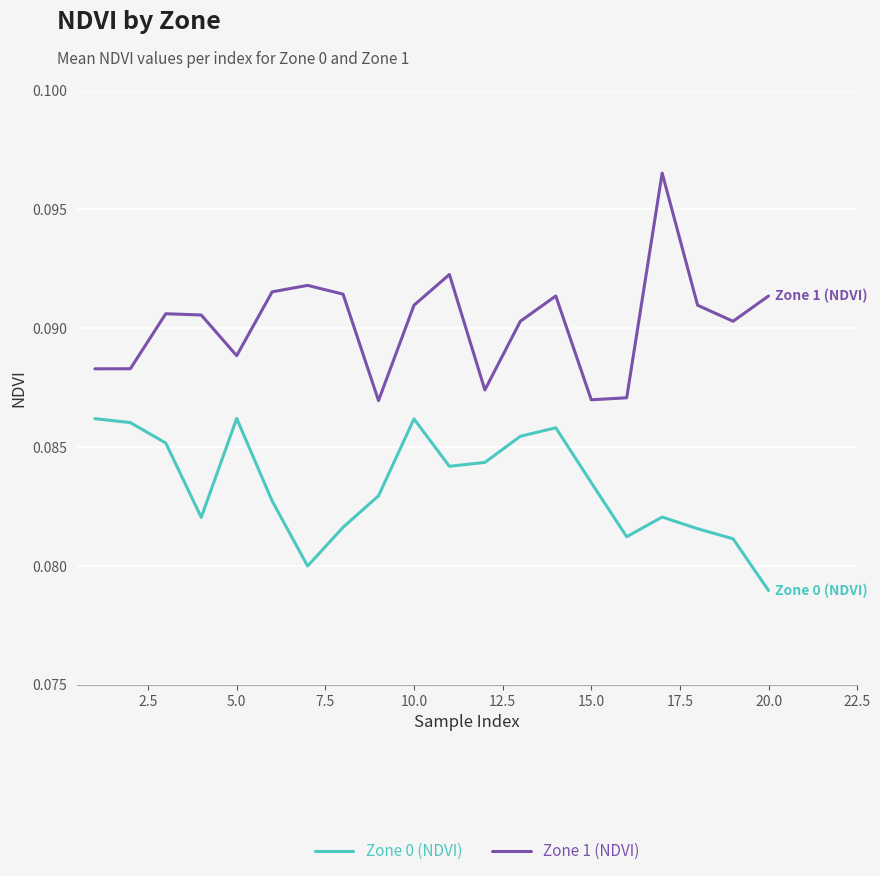

Rank the series by their maximum value, from lowest to highest.

Zone 0 (NDVI), Zone 1 (NDVI)